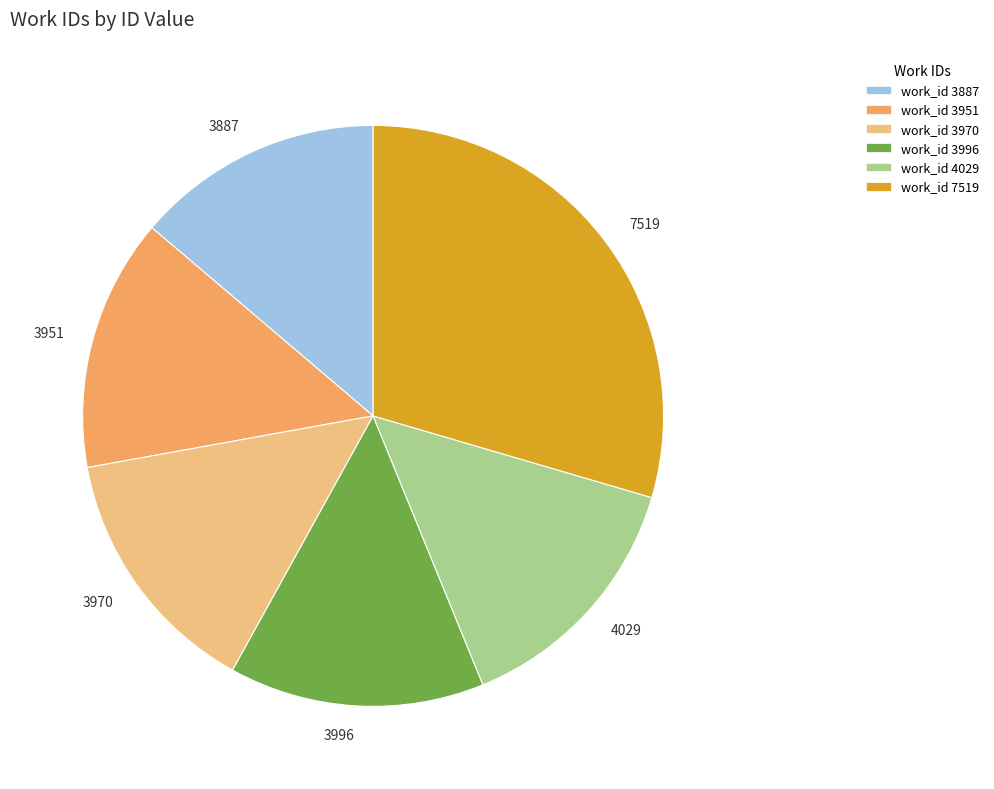

Do 4029 and 3996 together represent more than half of the pie?

No